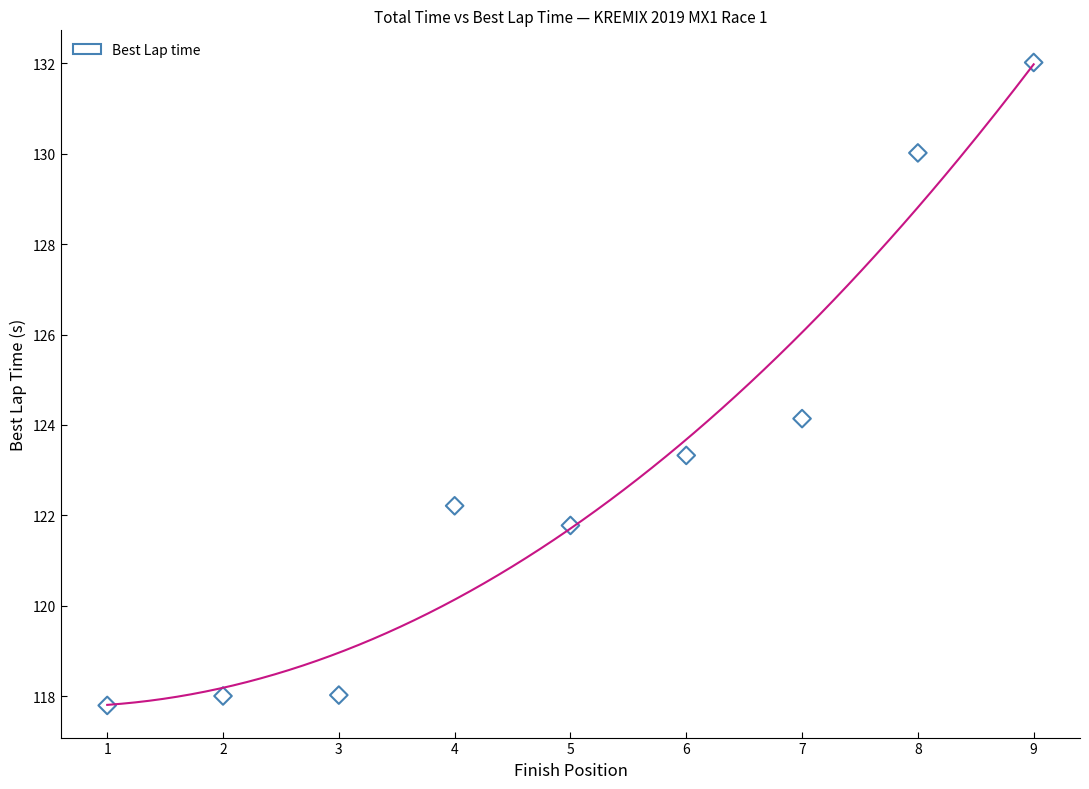

What is the range of Y values (max minus min)?

14.2